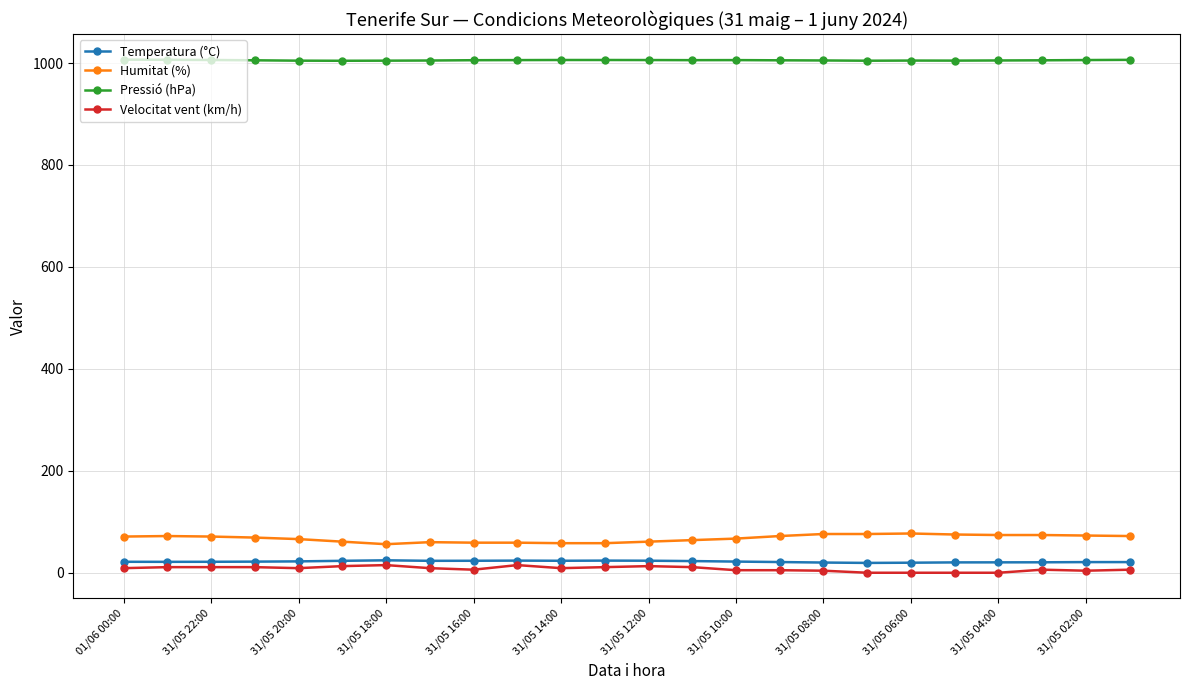

At how many categories does at least one series exceed 814?

24